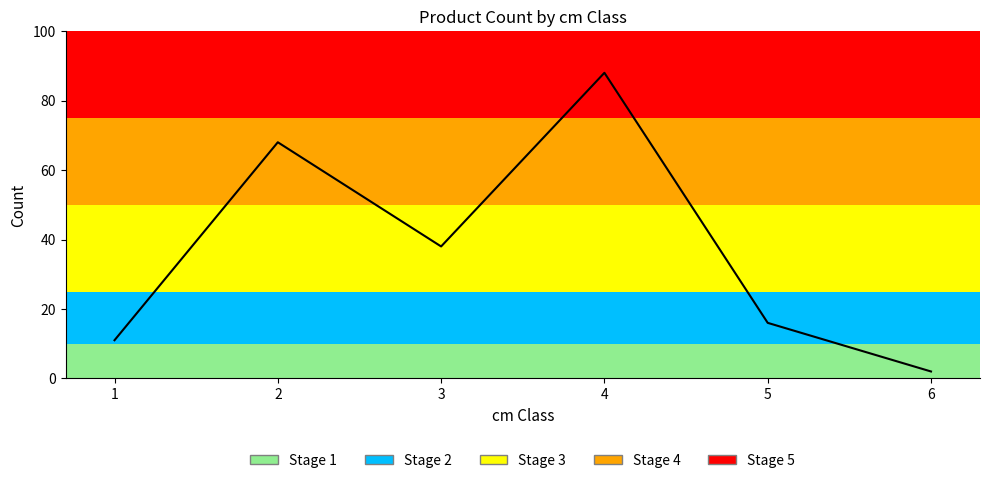

Which category has the lowest value across all series?

6